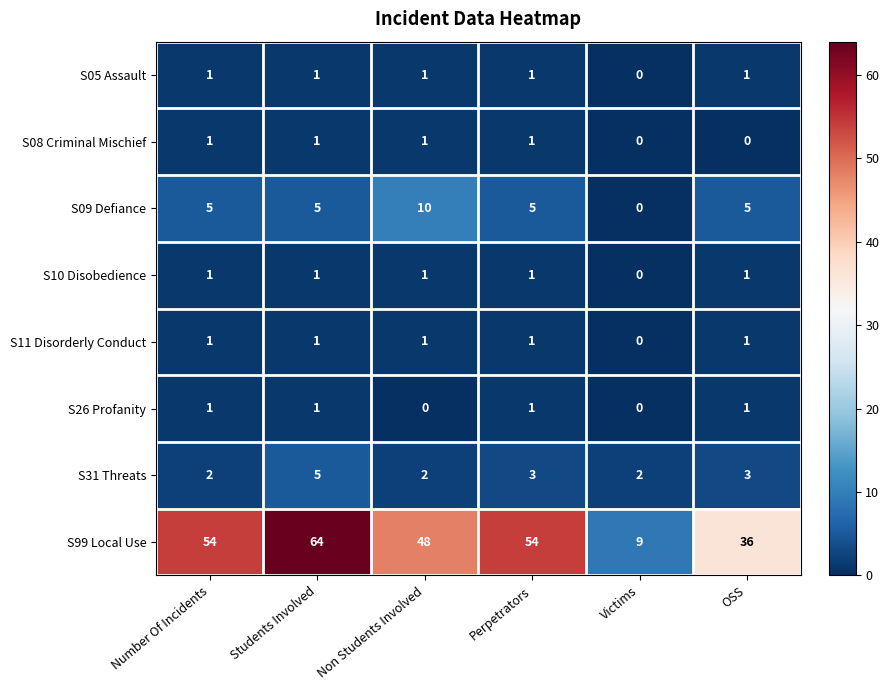

At which category is the sum across all series the highest?

Students Involved